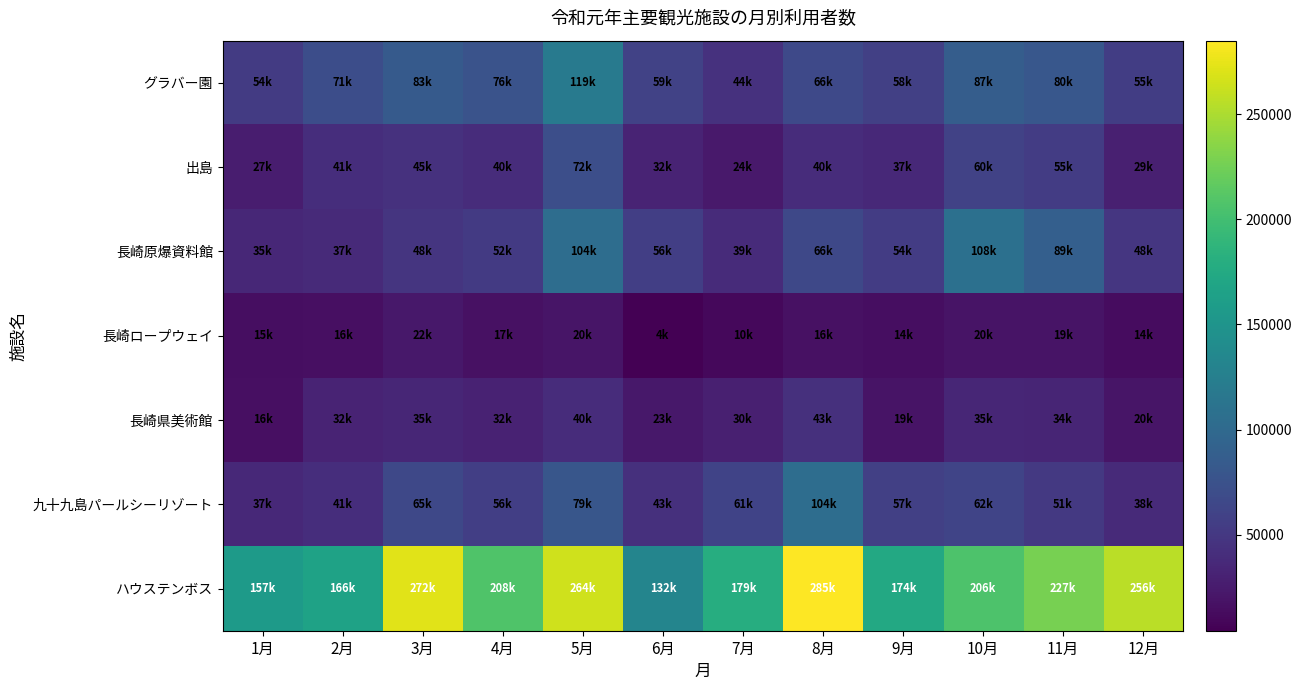

What is the smallest value displayed?

4321